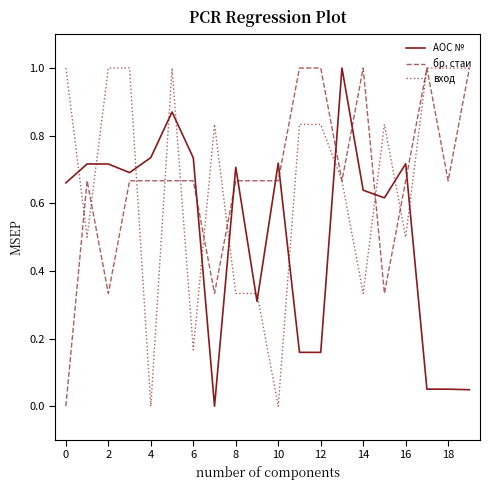

What is the maximum value shown in the chart?

1.0